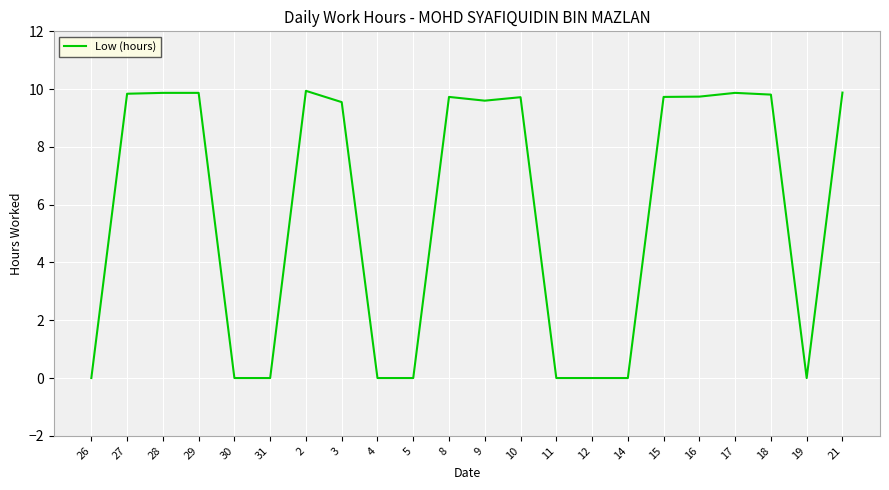

What is the greatest value displayed?

9.9